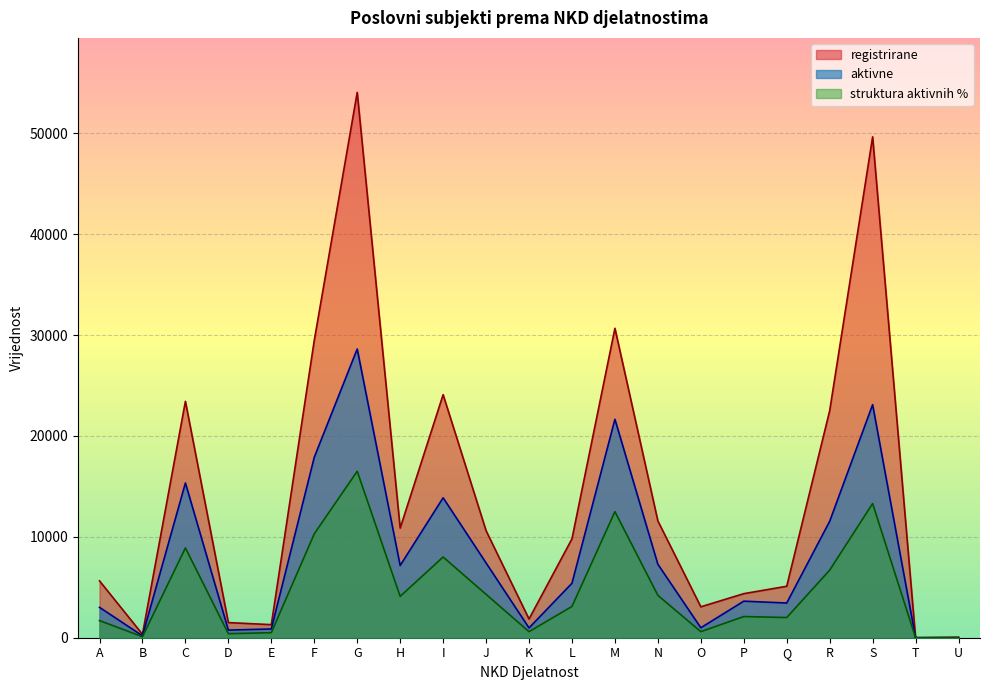

At which label is struktura aktivnih % closest to 8250?

I